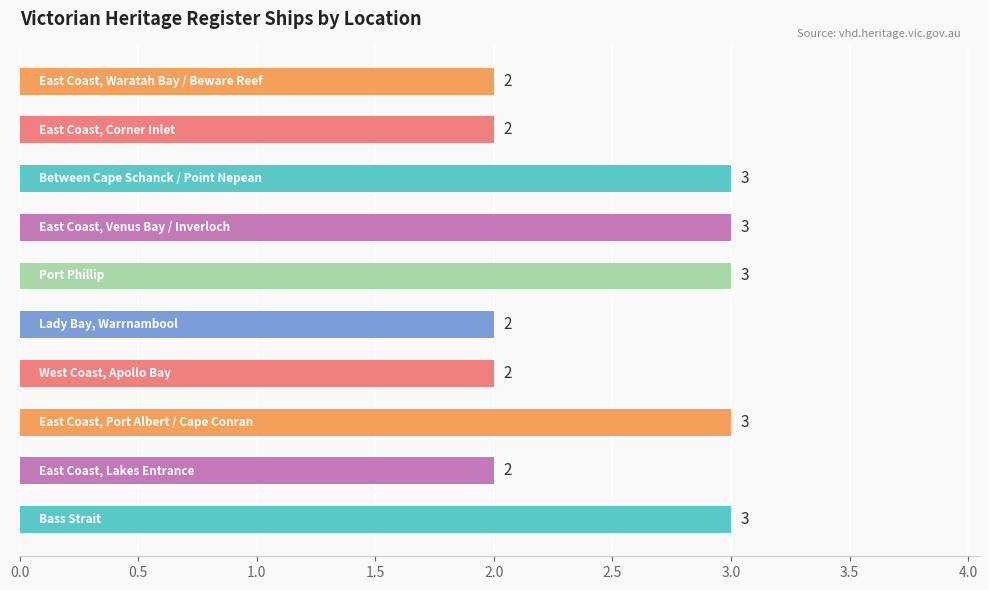

How many values are between 2 and 3?

10